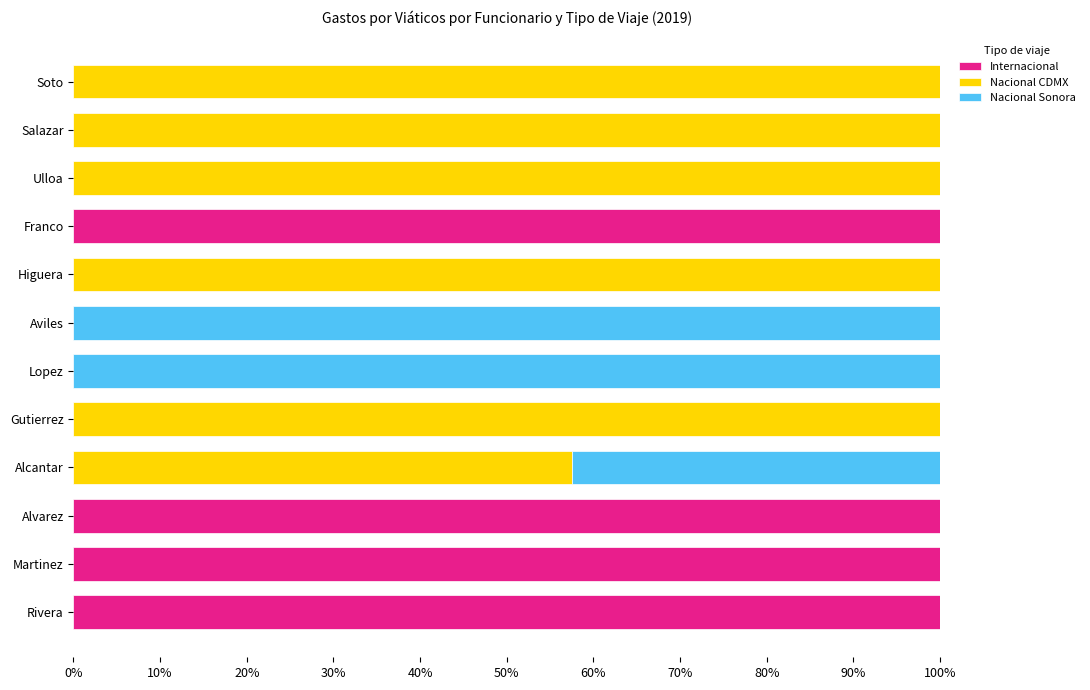

What is the total value across all series at Gutierrez?

100.0